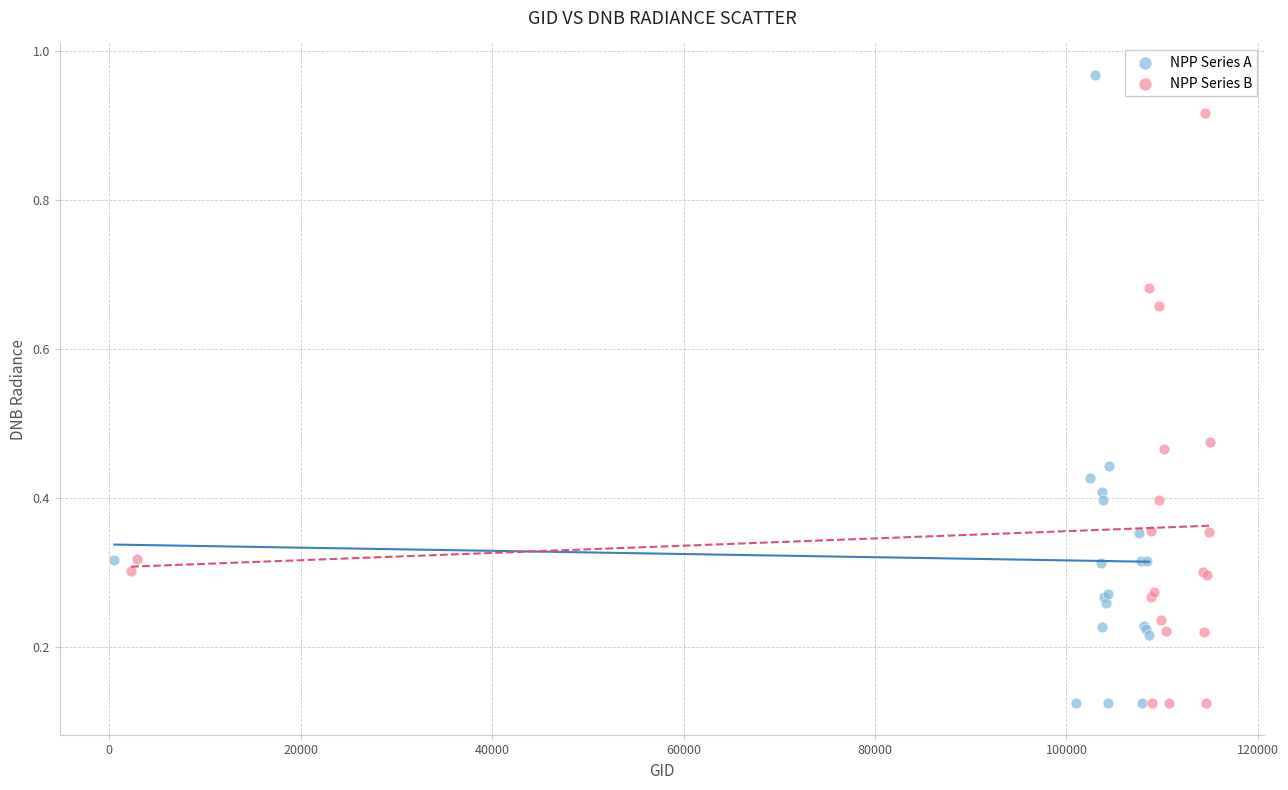

Which series contains the highest Y value?

NPP Series A